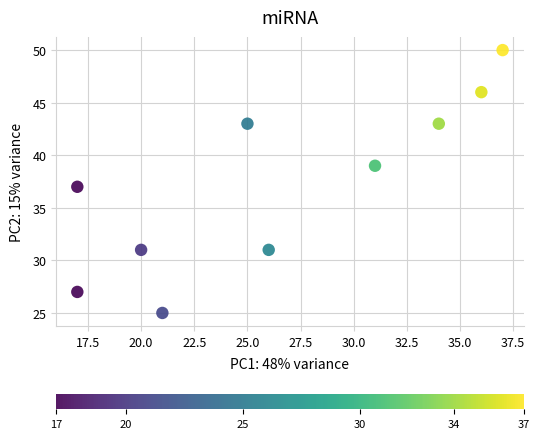

What is the range of X values (max minus min)?

20